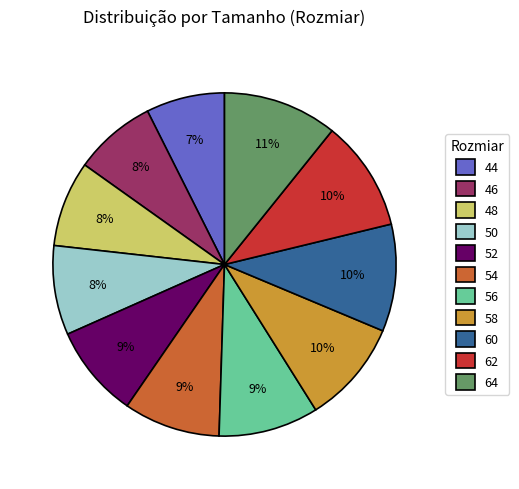

How many segments does this pie chart have?

11